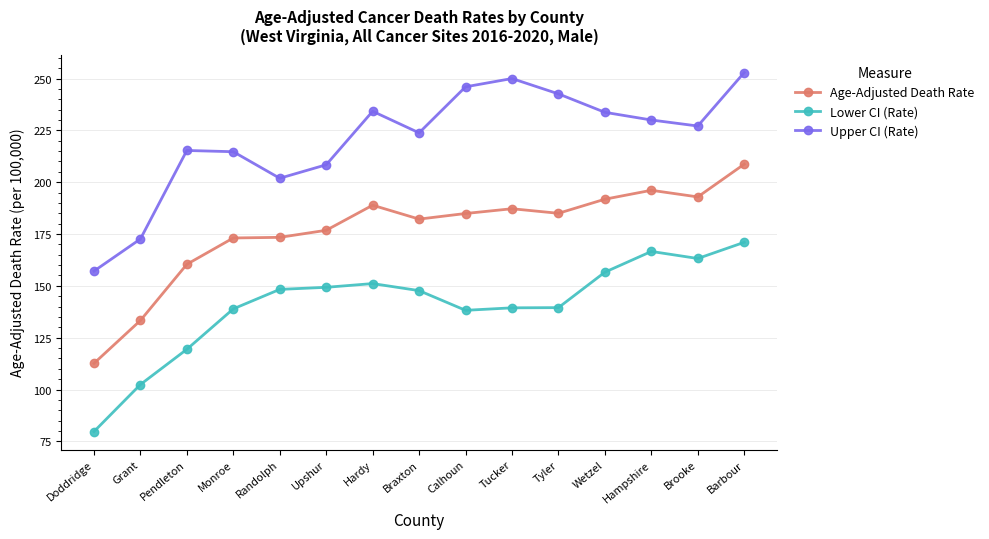

Between Tyler and Wetzel, which series saw the biggest shift?

Lower CI (Rate)